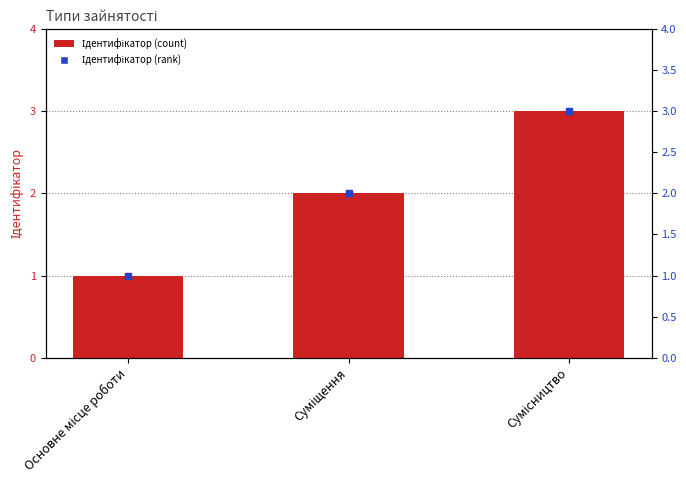

Which series reaches the minimum Y coordinate?

Ідентифікатор